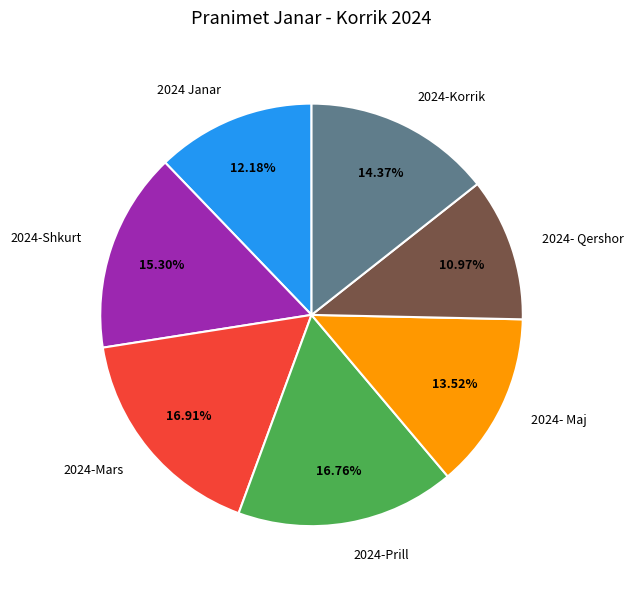

The 2024- Qershor slice represents 11% of the pie. True or false?

True